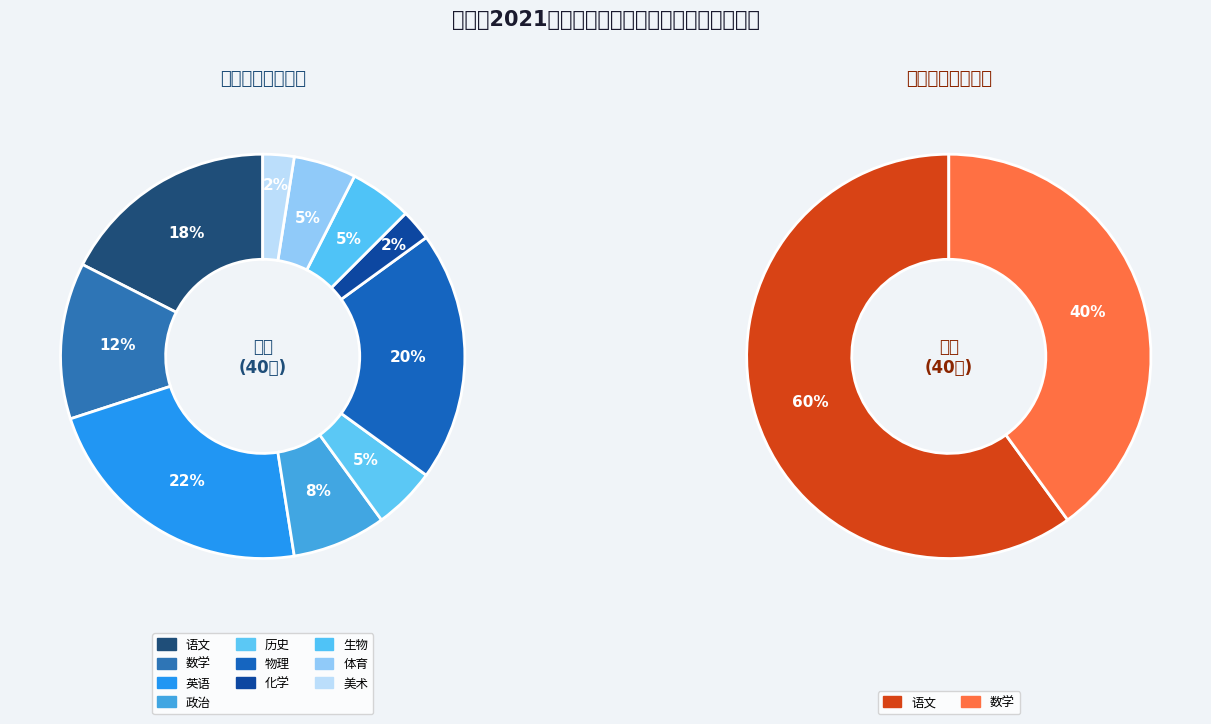

Which category has the smallest portion of the pie?

化学